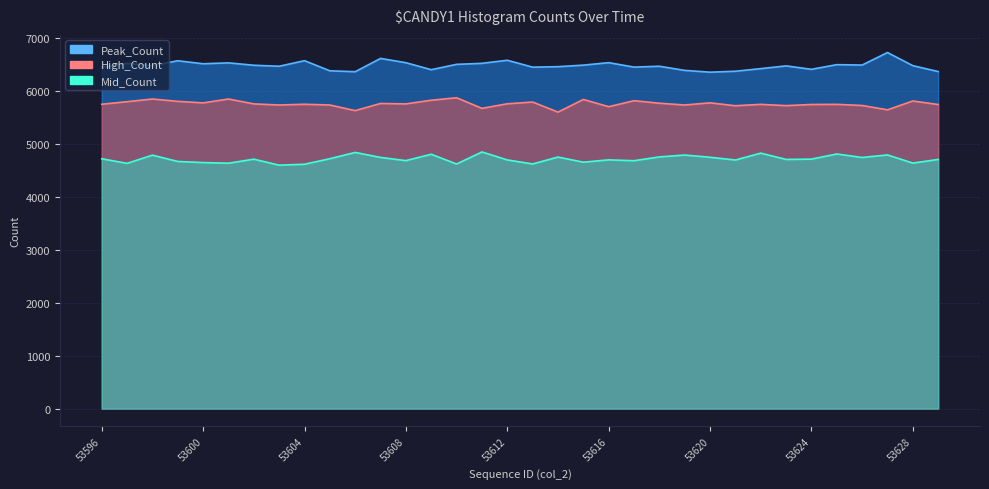

How many data points in Peak_Count are less than 6476?

16